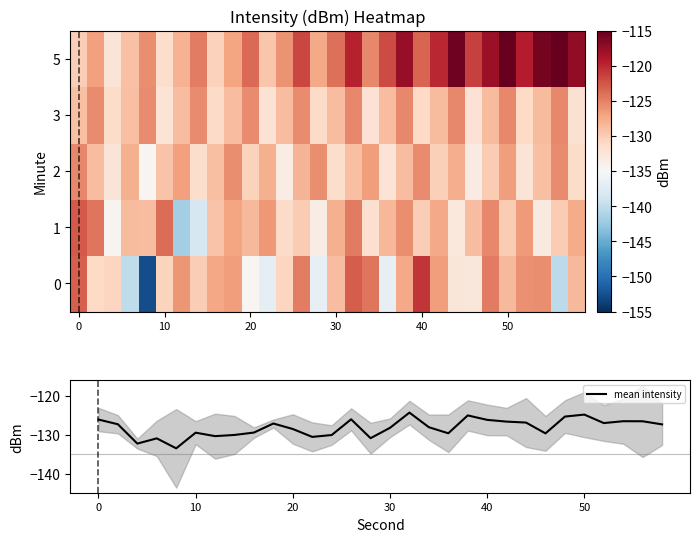

What is the maximum value for mean intensity?

-124.3